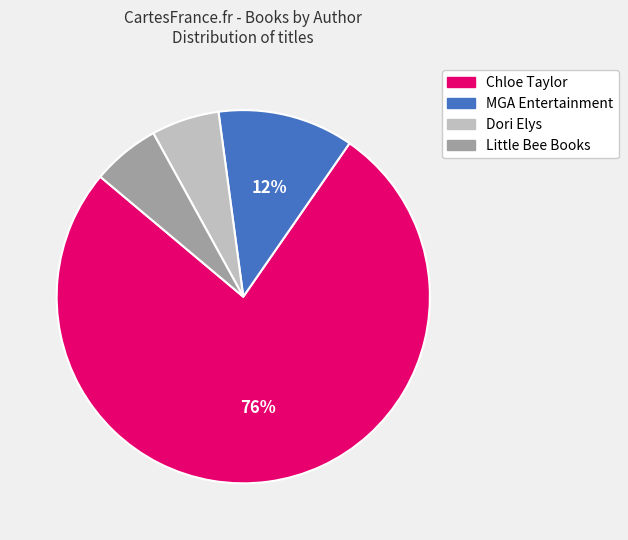

Is there any slice that represents more than half of the pie?

Yes